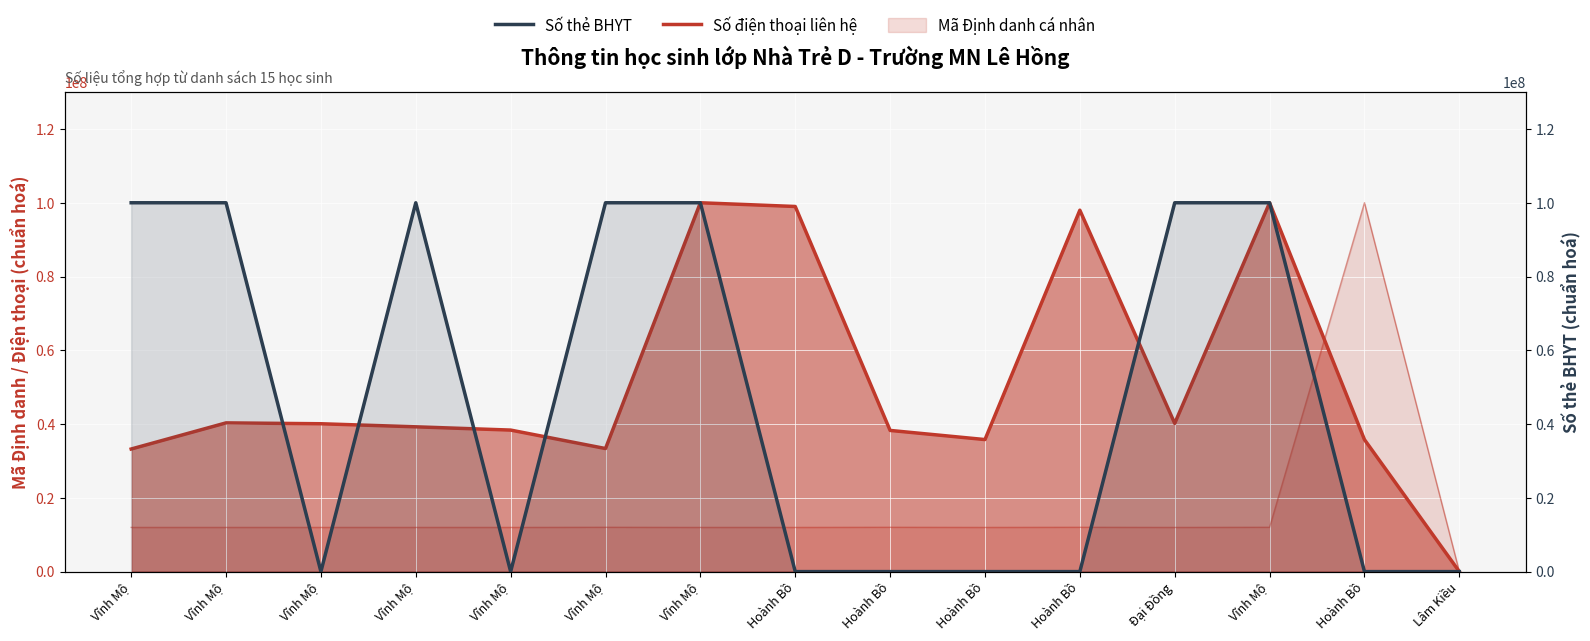

At which category does Số thẻ BHYT reach its first local peak?

Vĩnh Mộ